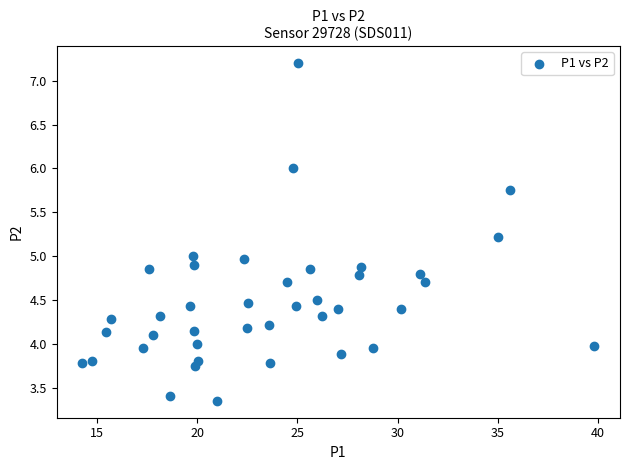

What is the range of X values (max minus min)?

25.6